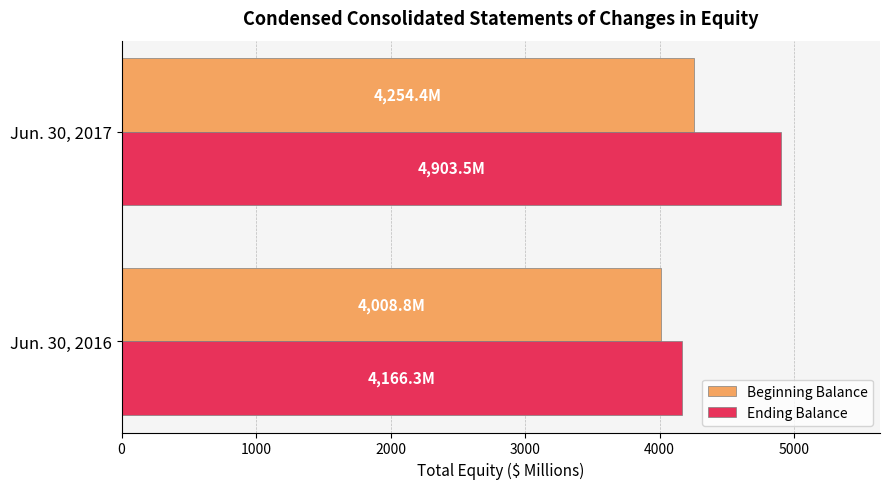

At which category is the sum across all series the highest?

Jun. 30, 2017